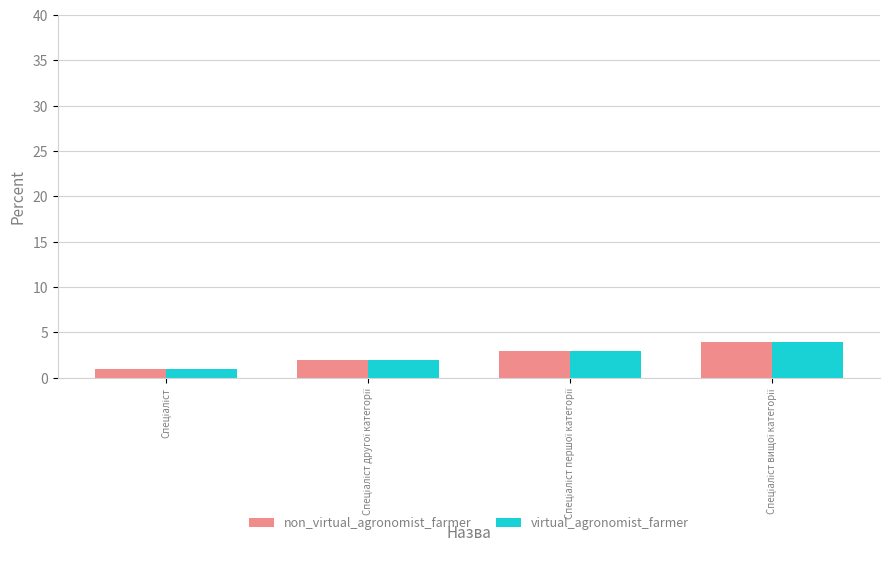

What is the sum of all virtual_agronomist_farmer values?

10